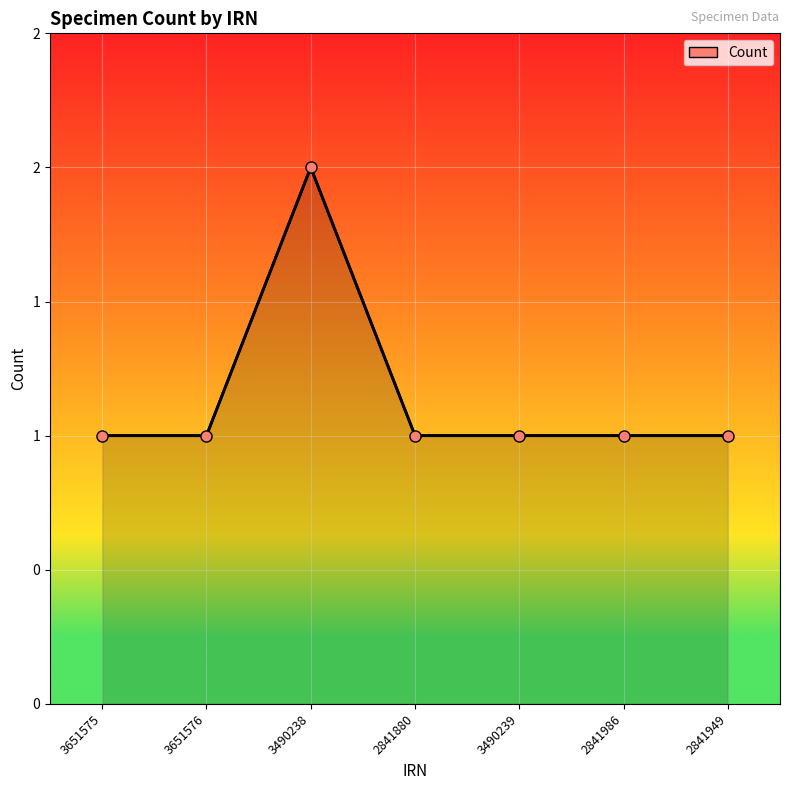

True or false: there are more than 1 points higher than both neighbors.

False